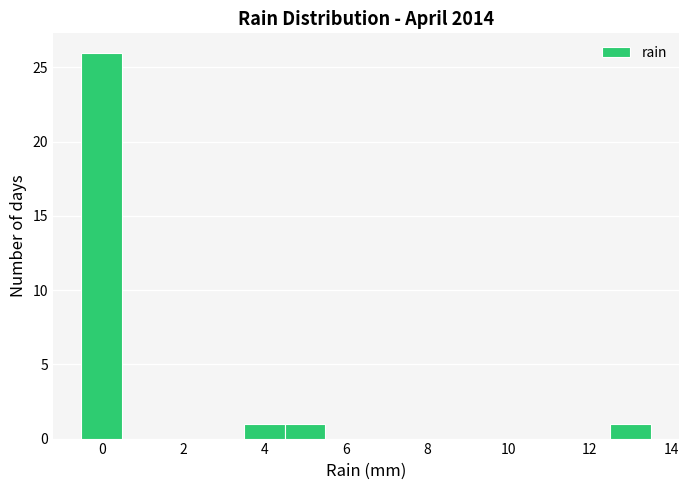

Reading left to right, list every bar in this chart as the range it spans on the x-axis followed by its height. Neither the bar edges nor the heights are printed on the chart, so give them approximately, as read against the axes.

-0.5 to 0.5: 26
0.5 to 1.5: 0
1.5 to 2.5: 0
2.5 to 3.5: 0
3.5 to 4.5: 1
4.5 to 5.5: 1
5.5 to 6.5: 0
6.5 to 7.5: 0
7.5 to 8.5: 0
8.5 to 9.5: 0
9.5 to 10.5: 0
10.5 to 11.5: 0
11.5 to 12.5: 0
12.5 to 13.5: 1